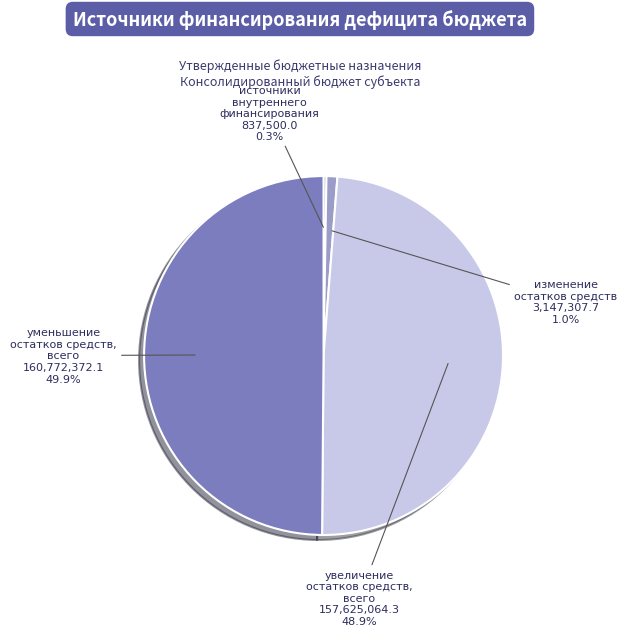

To the nearest percent, what percentage of the pie is изменение остатков средств?

1%